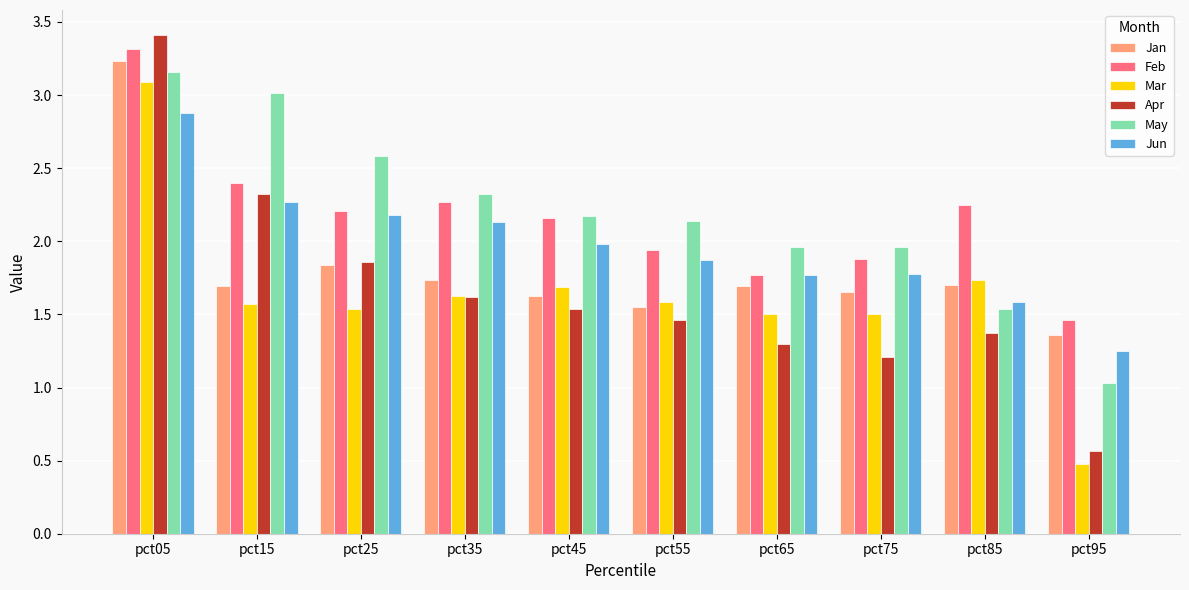

What is the spread (max minus min) of values at pct05?

0.5